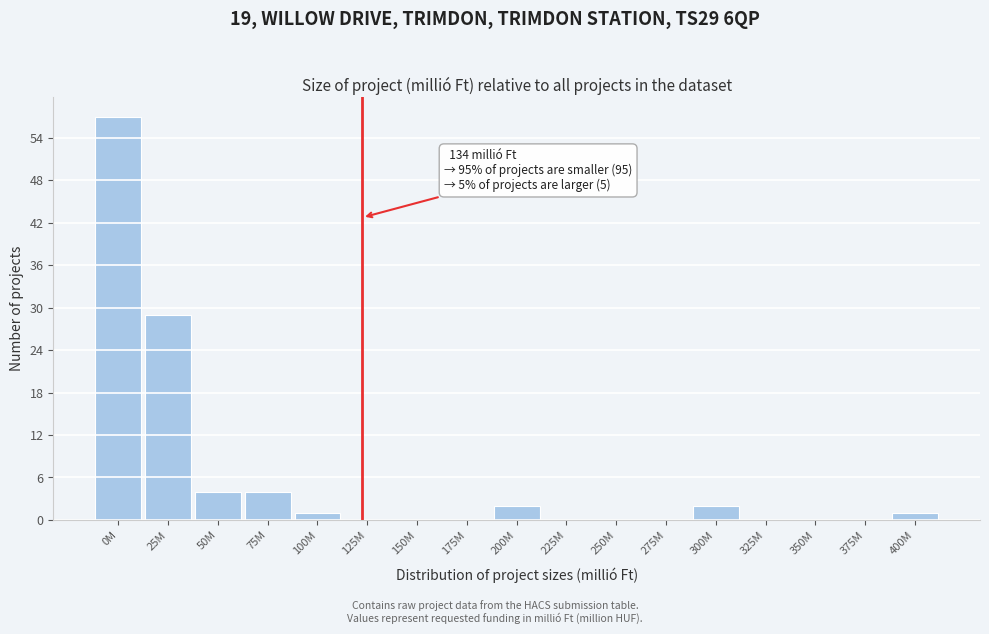

Reading right to left, what are all the values shown in this chart?

400M=1	375M=0	350M=0	325M=0	300M=2	275M=0	250M=0	225M=0	200M=2	175M=0	150M=0	125M=0	100M=1	75M=4	50M=4	25M=29	0M=57